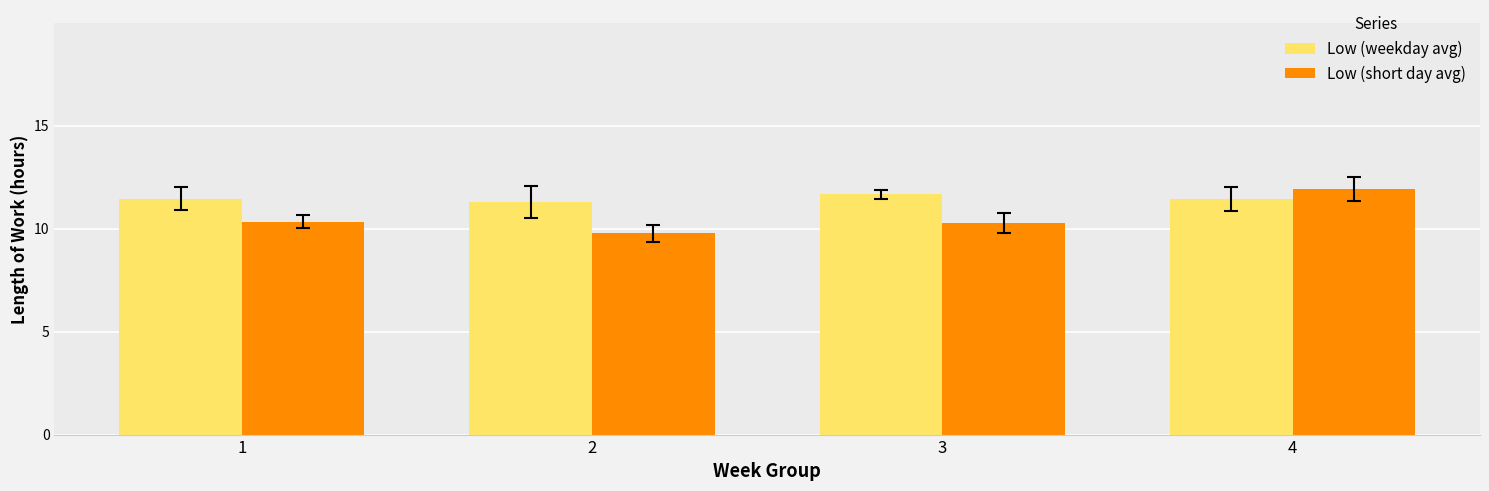

Reading left to right, list all the values displayed in this chart.

Low (weekday avg): 1=11.4	2=11.3	3=11.7	4=11.4
Low (short day avg): 1=10.3	2=9.8	3=10.3	4=11.9